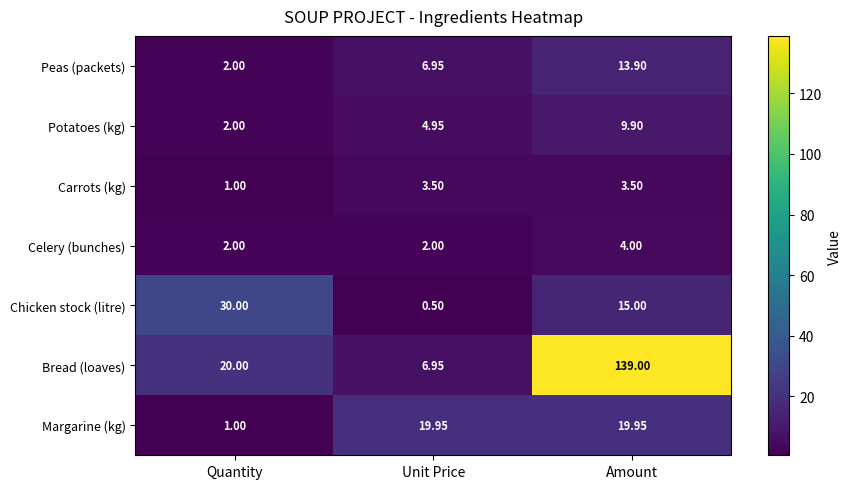

How many distinct data groups are displayed?

7